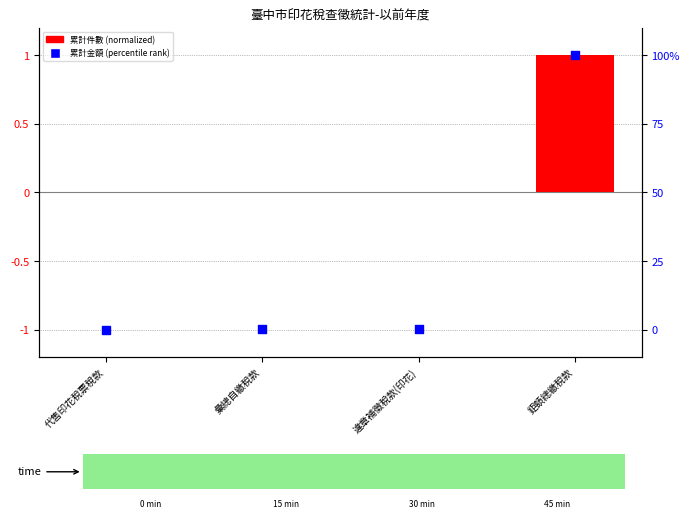

Which series has the largest total across all categories?

累計金額 (DeriveNo values)